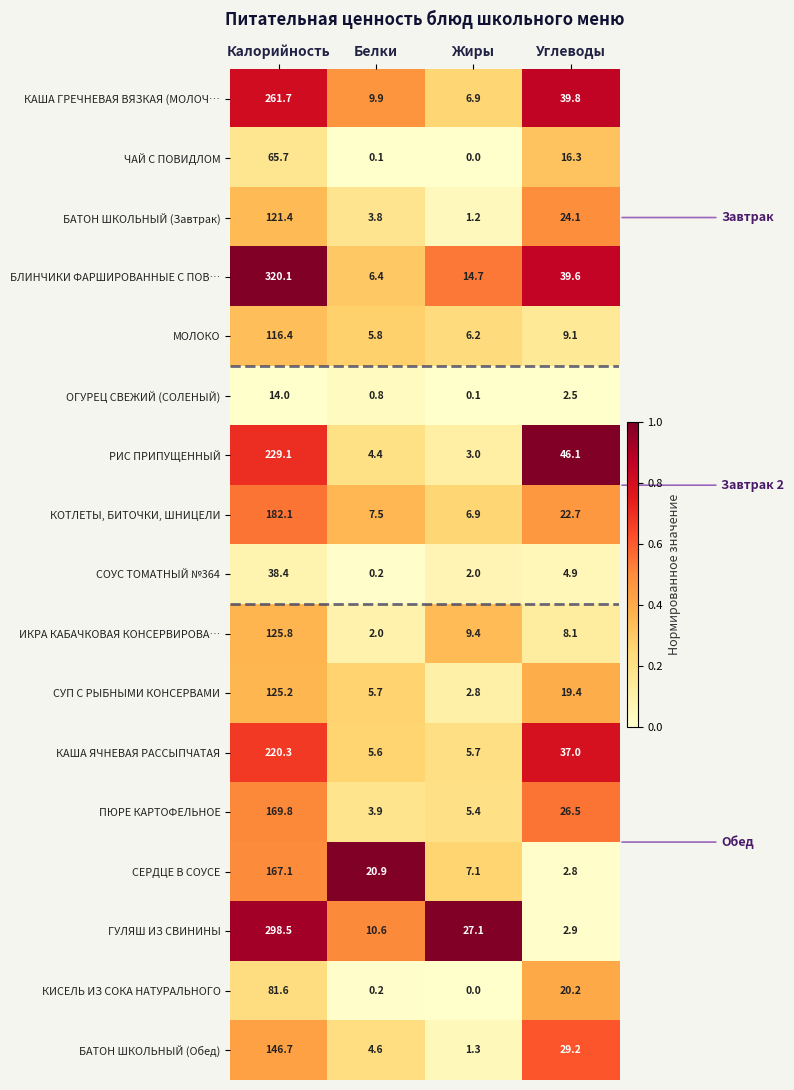

At how many categories does at least one series exceed 0?

4